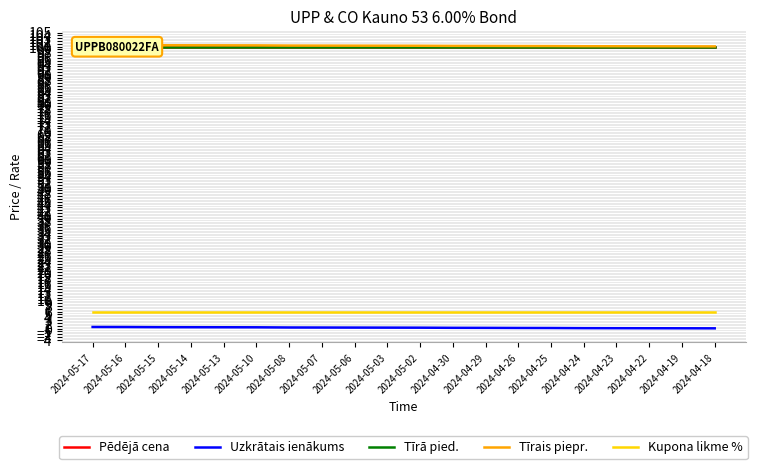

What is the difference between the highest and lowest values at 2024-04-24?

100.0